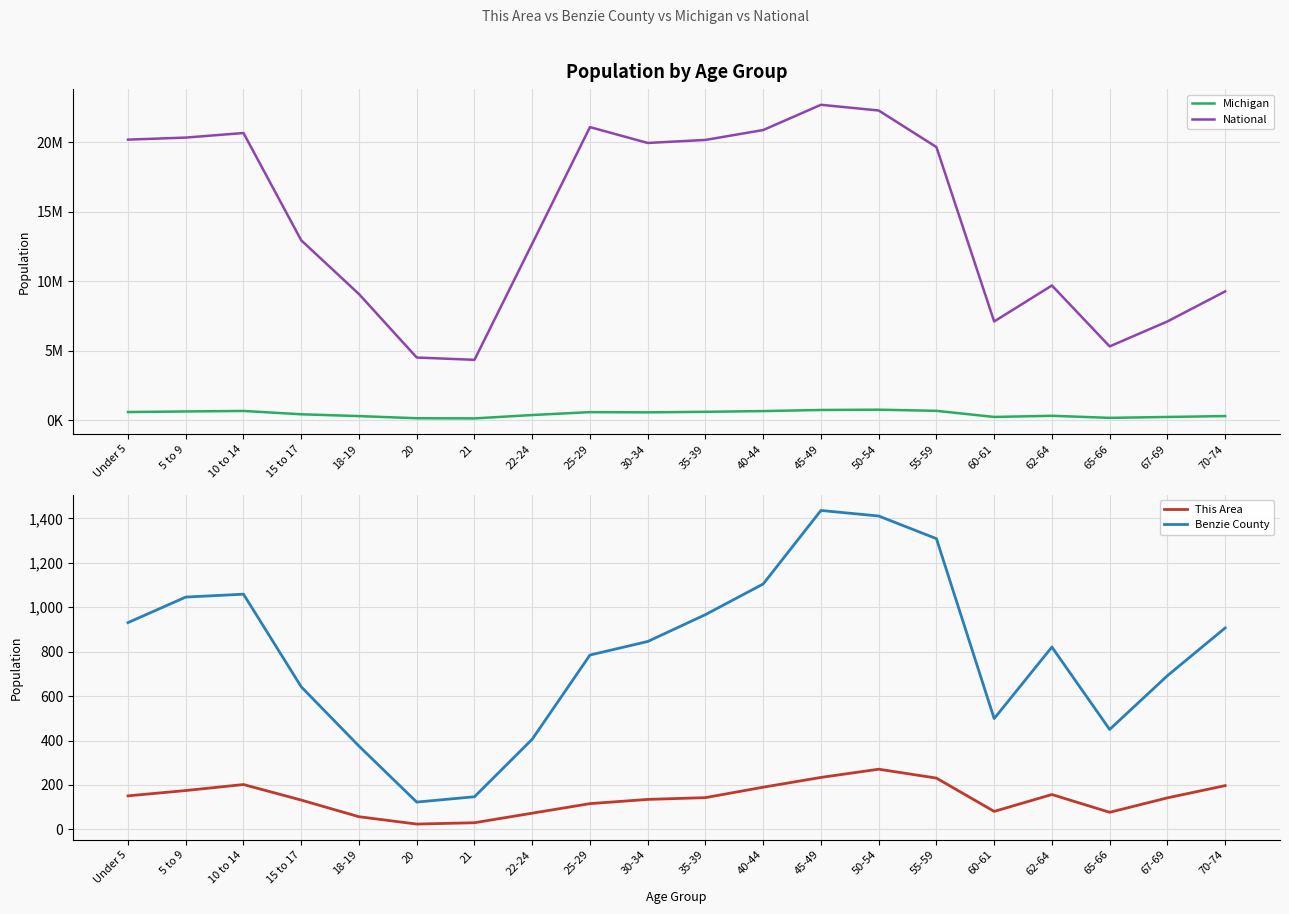

True or false: This Area and Michigan cross at least once.

False